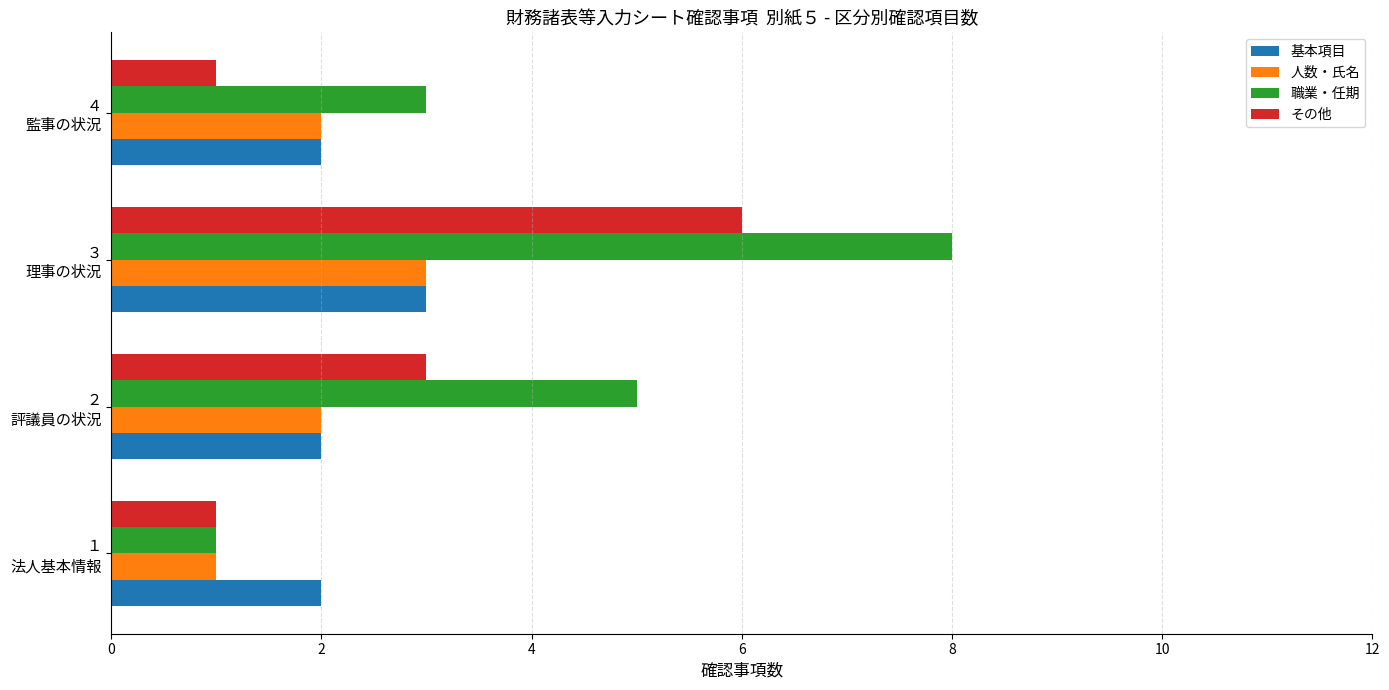

What is the minimum value for 人数・氏名?

1